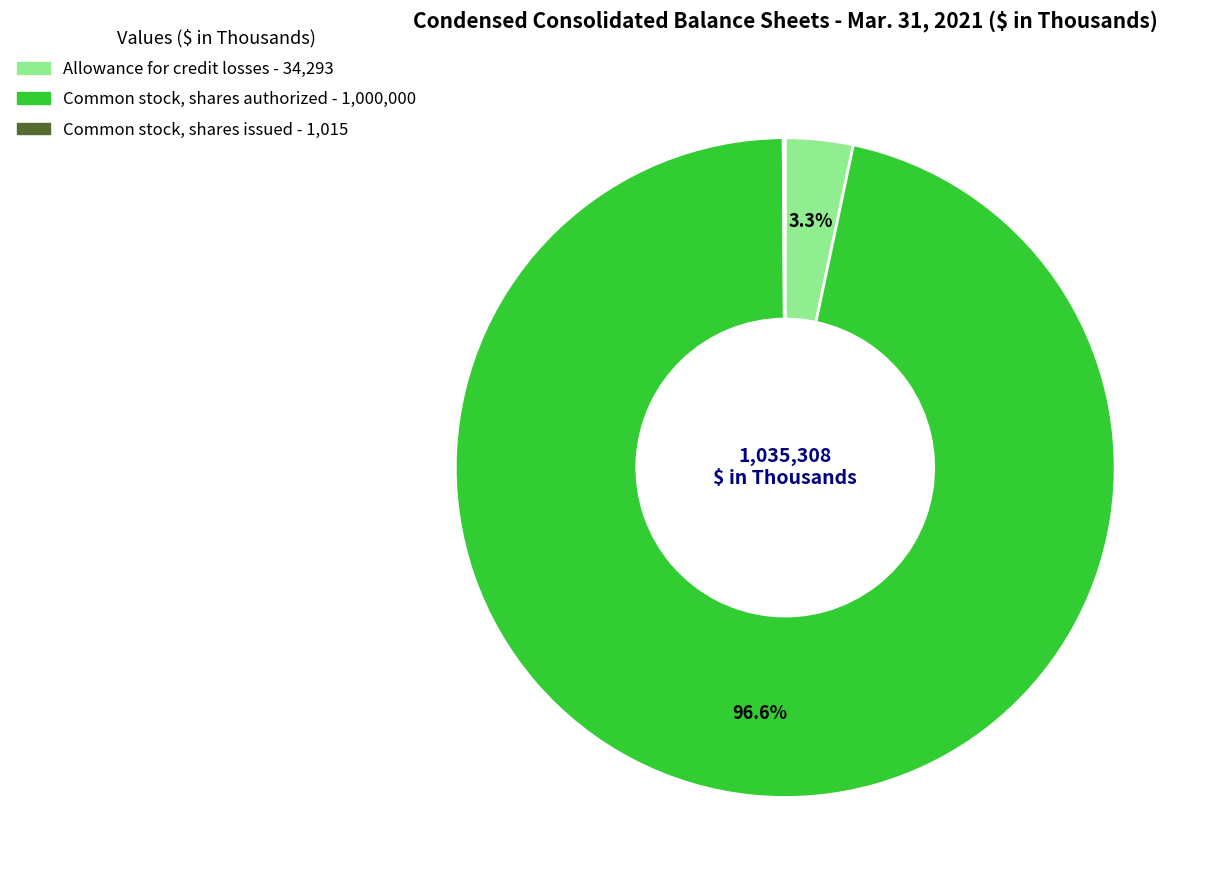

To the nearest percent, what percentage of the pie is Allowance for credit losses?

3%